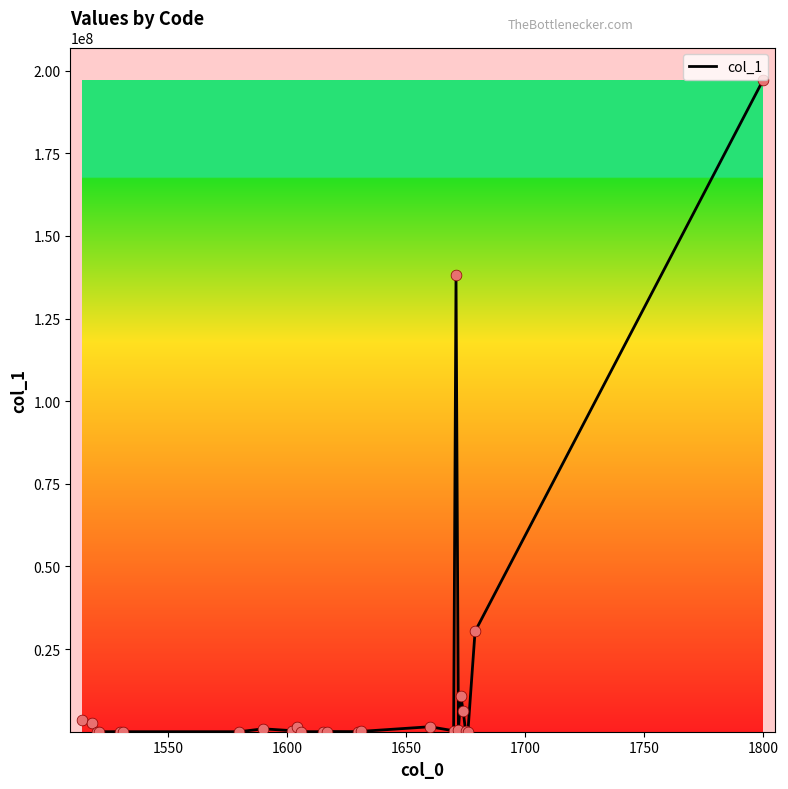

What is the maximum value shown in the chart?

197156908.6